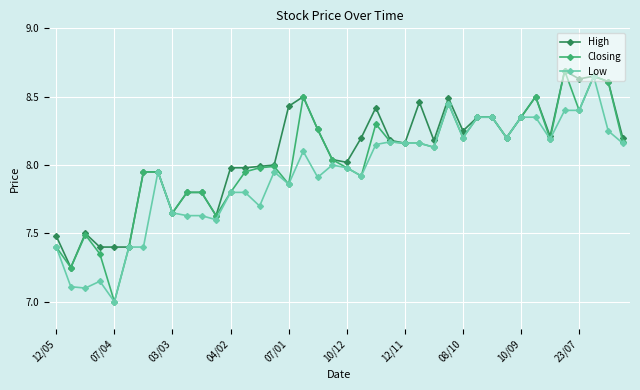

What are all the series names shown in the legend?

High, Closing, Low